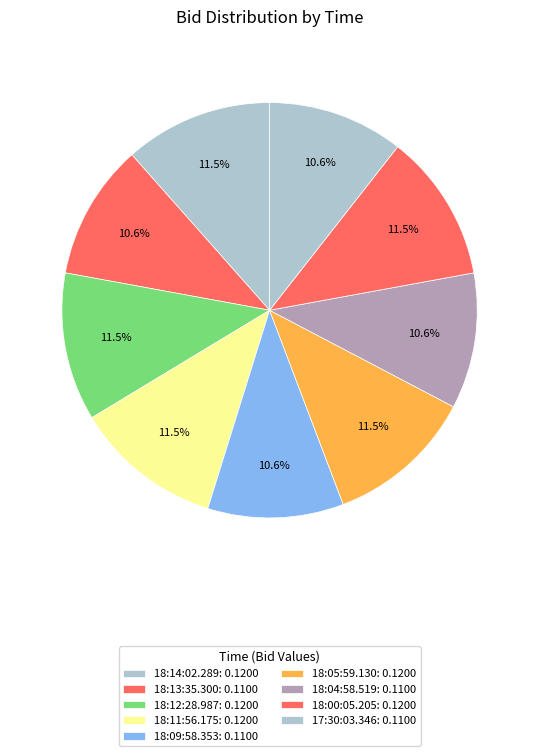

Count the number of slices in the pie.

9